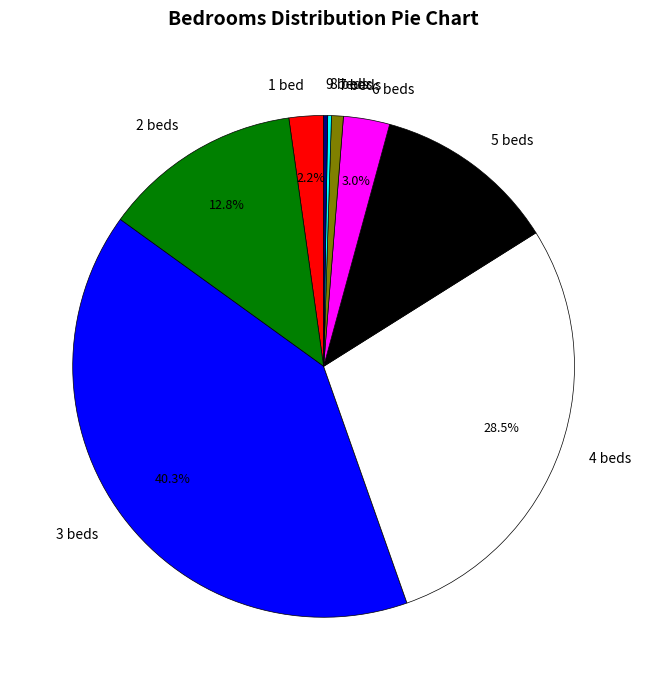

Is there a majority slice in this chart?

No